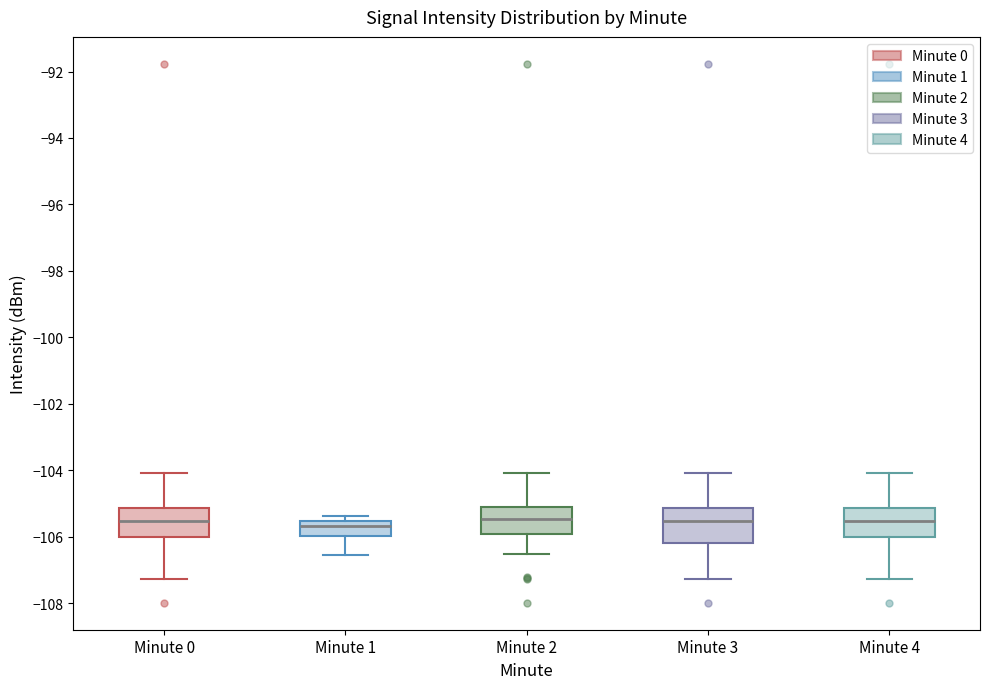

Reading left to right, read every box against the y-axis: the position of its median line, the range the box covers, and the ends of its whiskers. The values are not printed on the chart, so give them approximately, as read against the axis.

Minute 0: median -105.6, box -106.0 to -105.2, whiskers -107.2 to -104.0
Minute 1: median -105.6 (just below the box's upper edge), box -106.0 to -105.6, whiskers -106.6 to -105.4
Minute 2: median -105.4, box -106.0 to -105.2, whiskers -106.6 to -104.0
Minute 3: median -105.6, box -106.2 to -105.2, whiskers -107.2 to -104.0
Minute 4: median -105.6, box -106.0 to -105.2, whiskers -107.2 to -104.0